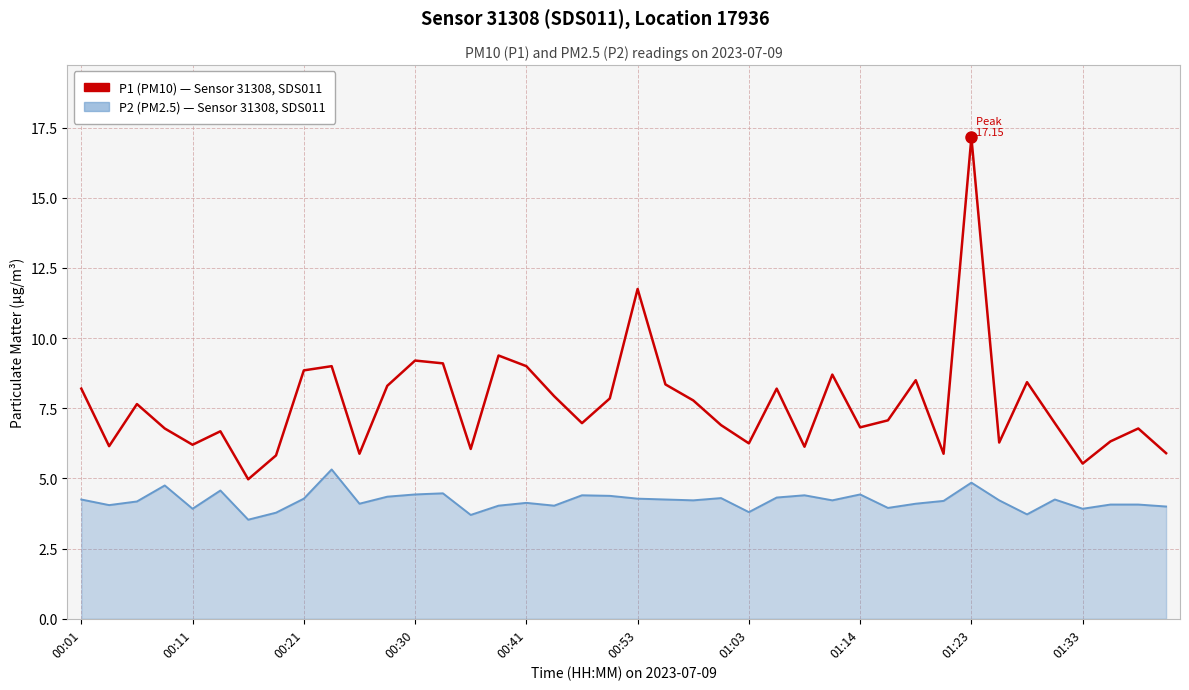

What is the smallest value displayed?

3.5